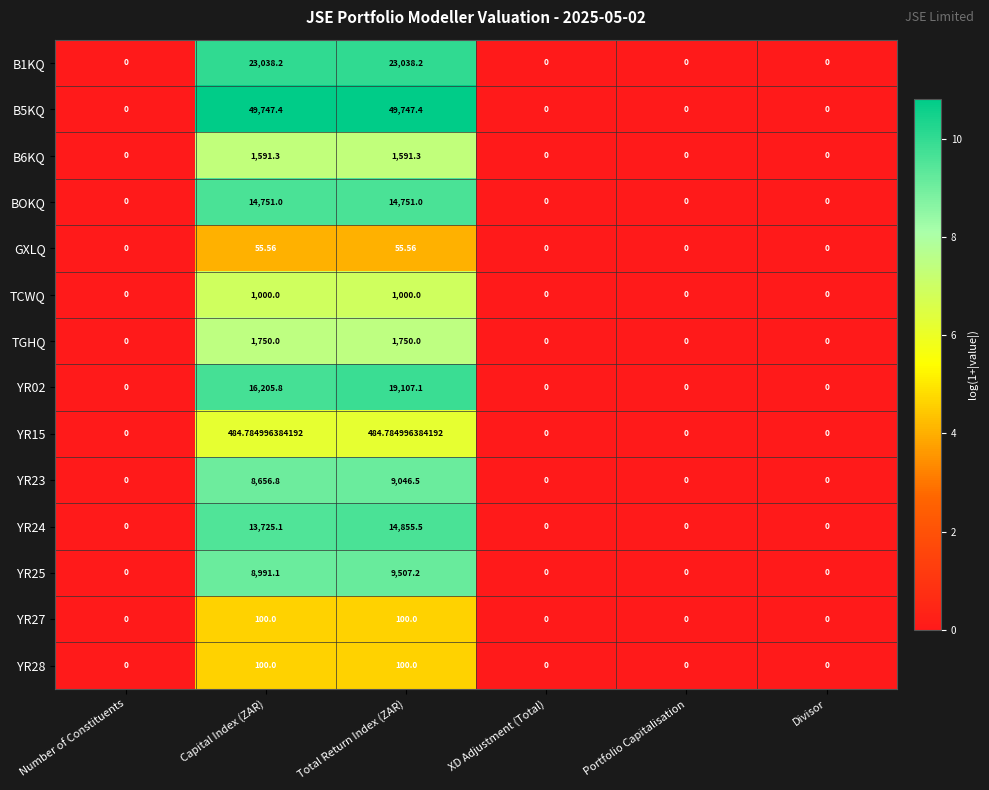

At which category is the sum across all series the highest?

Total Return Index (ZAR)